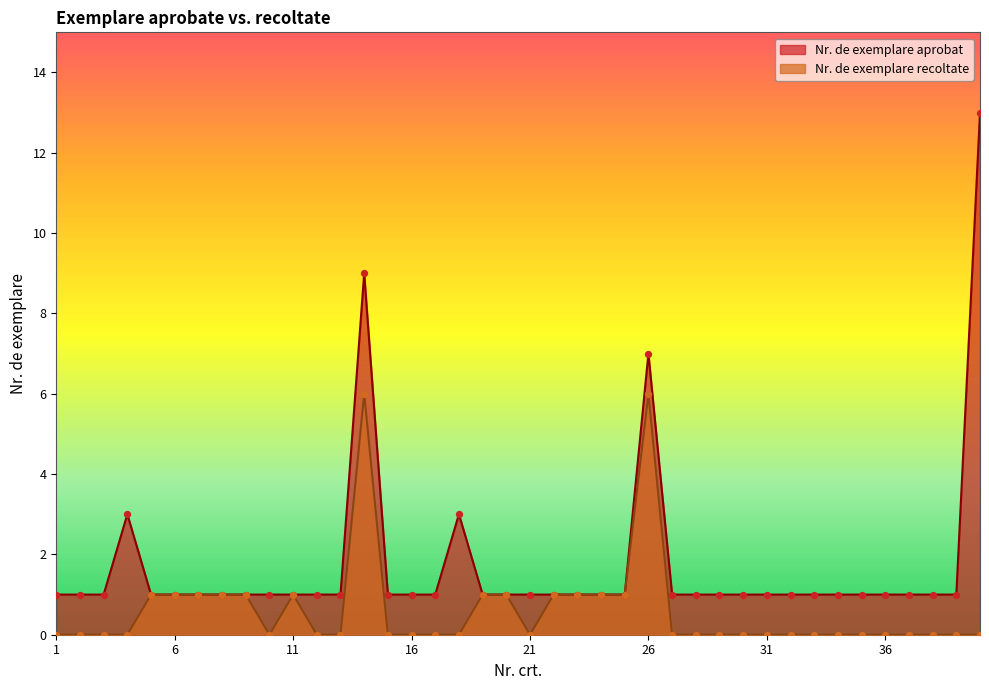

Which series reaches the maximum Y coordinate?

Nr. de exemplare aprobat